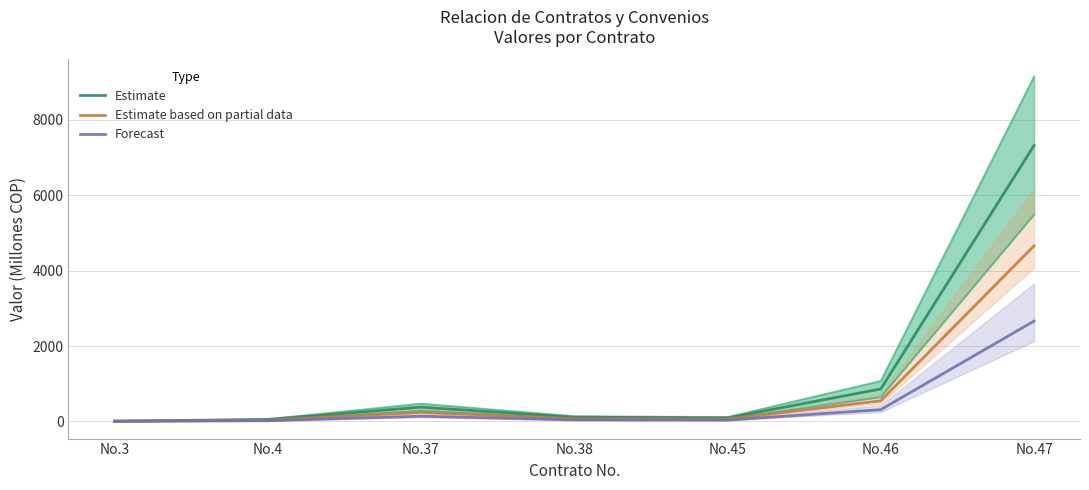

At how many categories does at least one series exceed 3715?

1